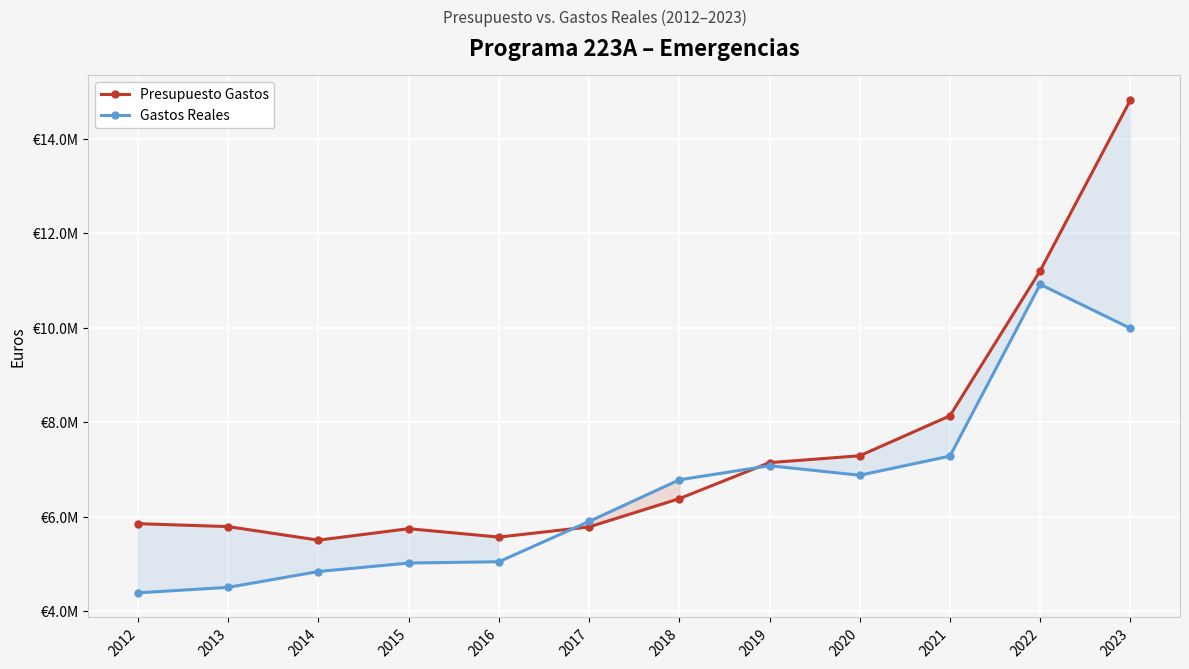

Where is the first local minimum for Gastos Reales?

2020